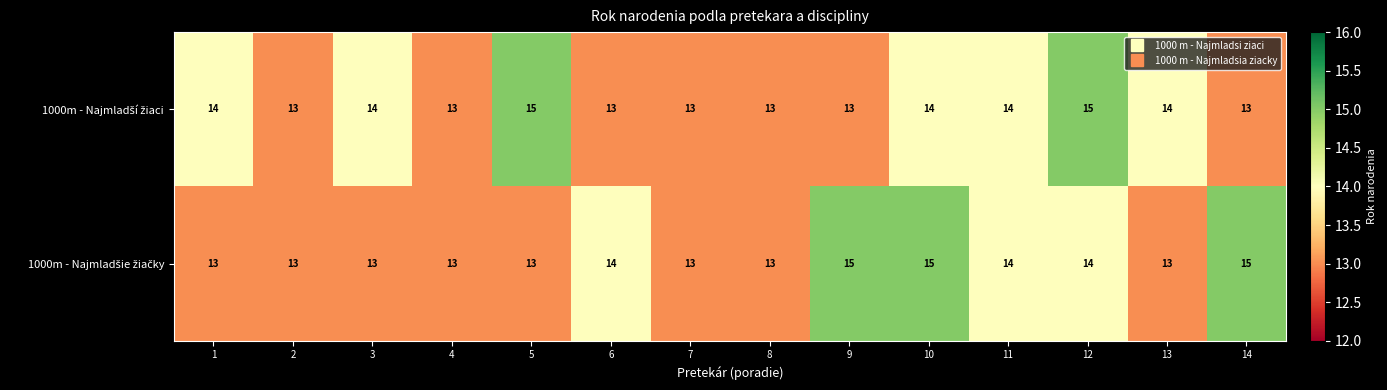

What is the total value across all series at 10?

29